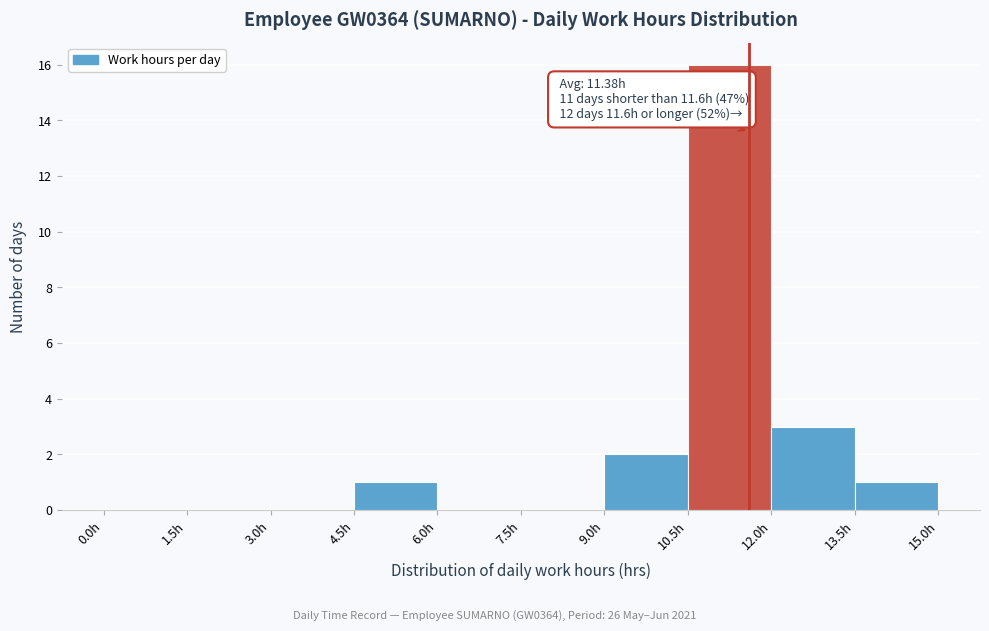

Over which range of the x-axis is the bar tallest?

10.5 to 12.0